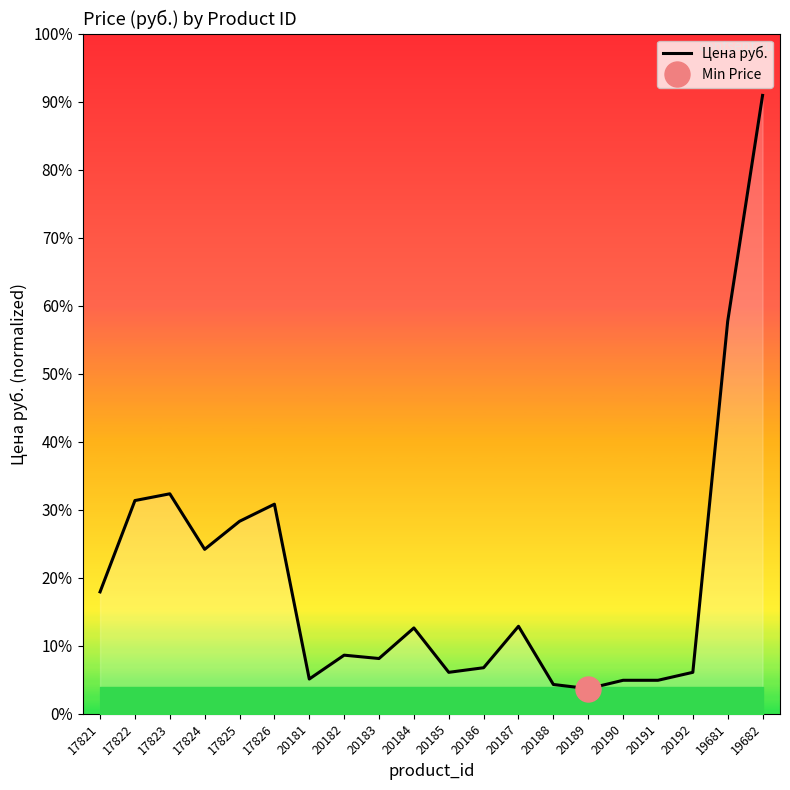

What is the difference between the values at 17824 and 20181?

4786.7